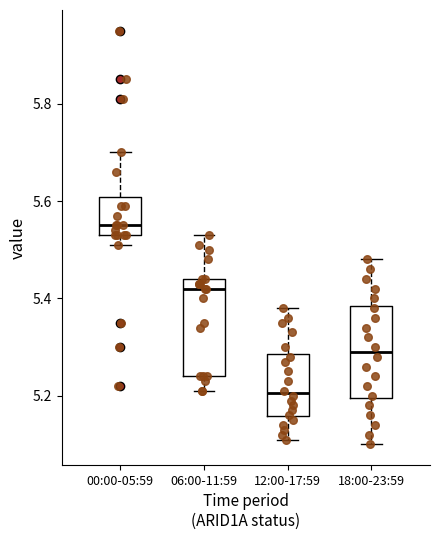

Reading left to right, read every box against the y-axis: the position of its median line, the range the box covers, and the ends of its whiskers. The values are not printed on the chart, so give them approximately, as read against the axis.

00:00-05:59: median 5.56, box 5.54 to 5.60, whiskers 5.52 to 5.70
06:00-11:59: median 5.42, box 5.24 to 5.44, whiskers 5.22 to 5.54
12:00-17:59: median 5.20, box 5.16 to 5.28, whiskers 5.12 to 5.38
18:00-23:59: median 5.30, box 5.20 to 5.38, whiskers 5.10 to 5.48